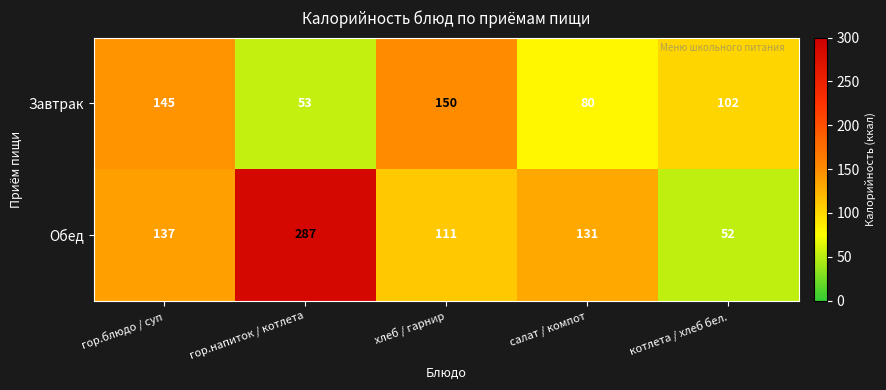

Reading right to left, what are all the values shown in this chart?

Завтрак: котлета / хлеб бел.=102	салат / компот=80	хлеб / гарнир=150	гор.напиток / котлета=53	гор.блюдо / суп=145
Обед: котлета / хлеб бел.=52	салат / компот=131	хлеб / гарнир=111	гор.напиток / котлета=287	гор.блюдо / суп=137